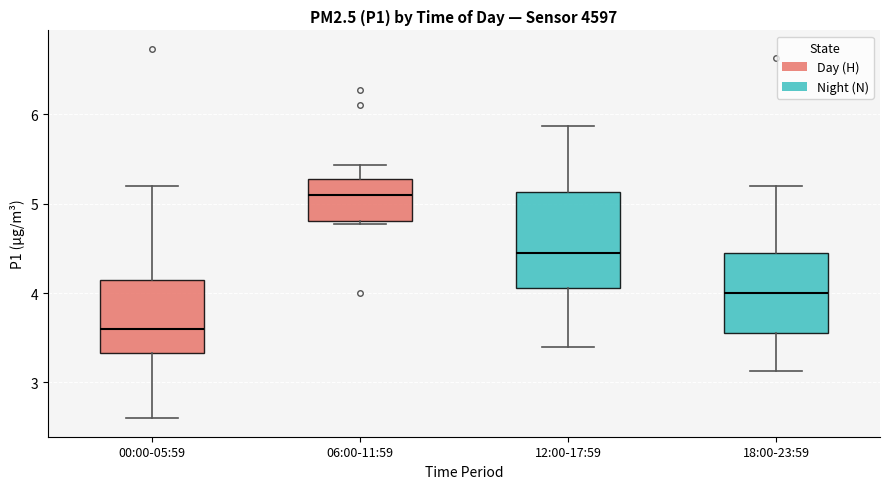

Reading left to right, read every box against the y-axis: the position of its median line, the range the box covers, and the ends of its whiskers. The values are not printed on the chart, so give them approximately, as read against the axis.

00:00-05:59: median 3.6, box 3.3 to 4.2, whiskers 2.6 to 5.2
06:00-11:59: median 5.1, box 4.8 to 5.3, whiskers 4.8 (just below the box's lower edge) to 5.4
12:00-17:59: median 4.5, box 4.1 to 5.1, whiskers 3.4 to 5.9
18:00-23:59: median 4.0, box 3.6 to 4.4, whiskers 3.1 to 5.2